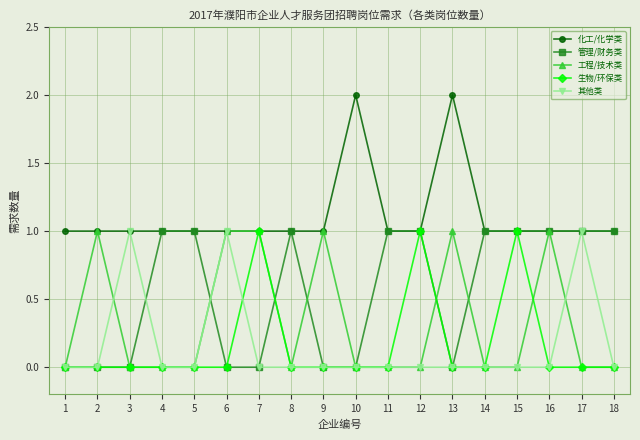

What is the difference between the 化工/化学类 values at 10 and 7?

1